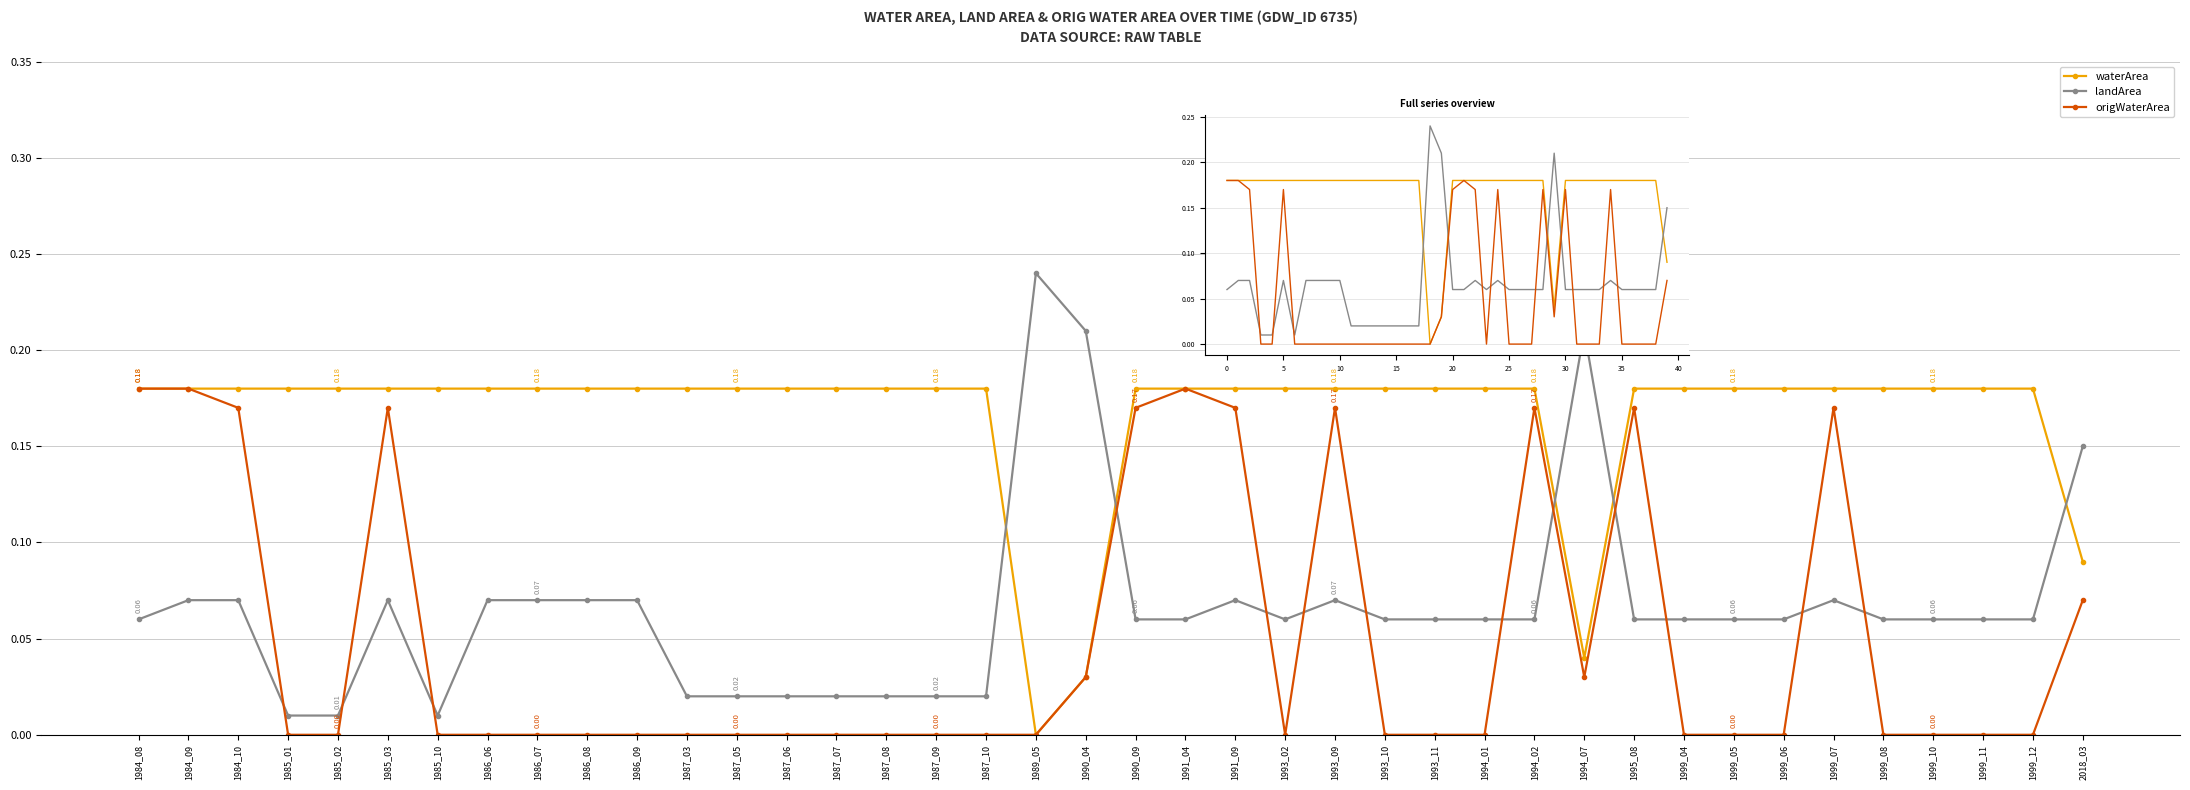

How many lines are shown in the chart?

3